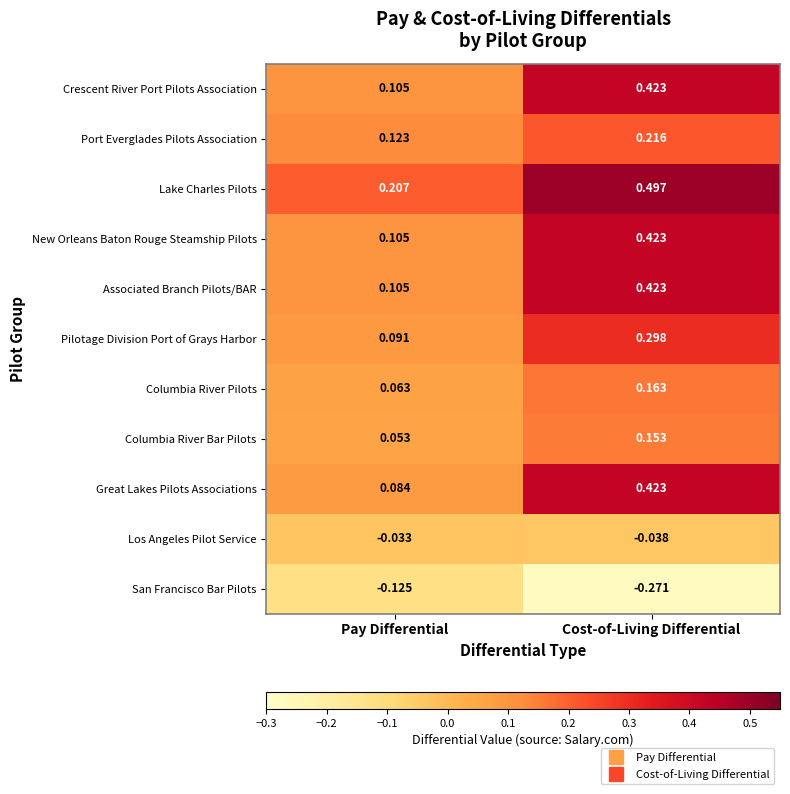

List the labels in order of Columbia River Pilots value, smallest first.

Pay Differential, Cost-of-Living Differential